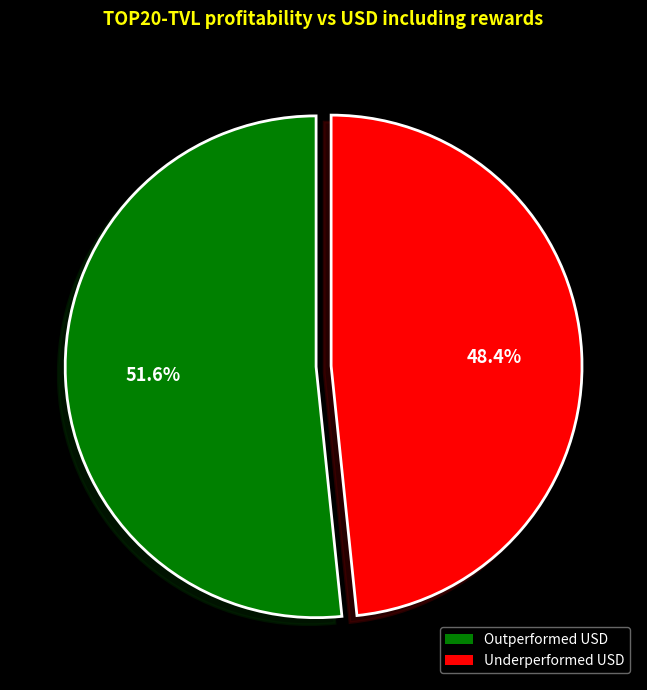

Does any single category account for the majority?

Yes